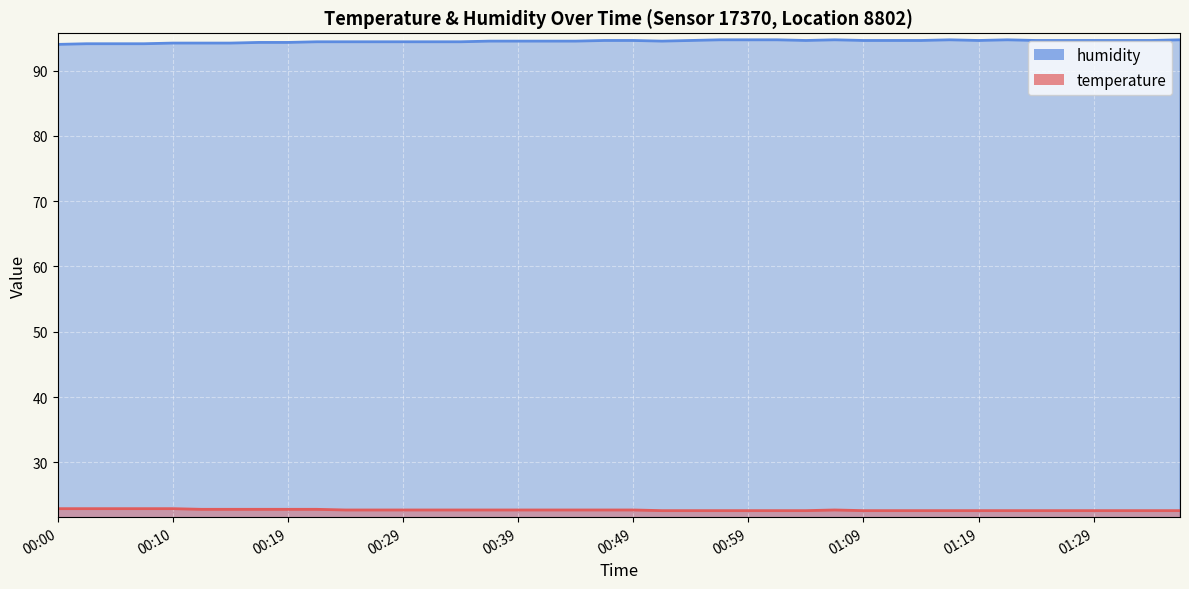

Reading left to right, extract all data points from this chart.

temperature: 22.9	22.9	22.9	22.9	22.9	22.8	22.8	22.8	22.8	22.8	22.7	22.7	22.7	22.7	22.7	22.7	22.7	22.7	22.7	22.7	22.7	22.6	22.6	22.6	22.6	22.6	22.6	22.7	22.6	22.6	22.6	22.6	22.6	22.6	22.6	22.6	22.6	22.6	22.6	22.6
humidity: 94.0	94.1	94.1	94.1	94.2	94.2	94.2	94.3	94.3	94.4	94.4	94.4	94.4	94.4	94.4	94.5	94.5	94.5	94.5	94.6	94.6	94.5	94.6	94.7	94.7	94.7	94.6	94.7	94.6	94.6	94.6	94.7	94.6	94.7	94.6	94.6	94.6	94.6	94.6	94.7